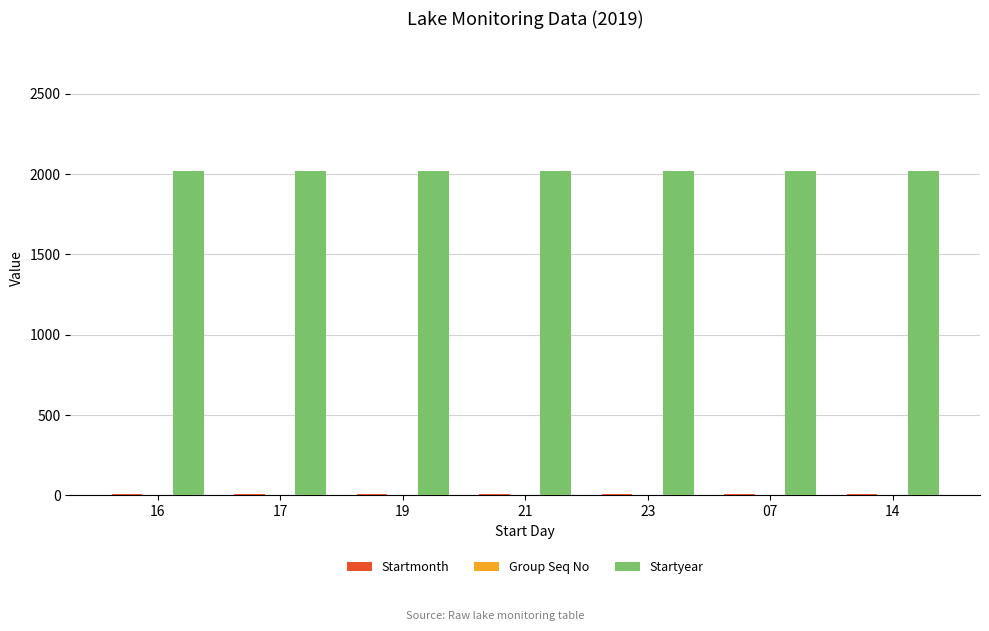

The value of Startyear at 07 is 2810. True or false?

False